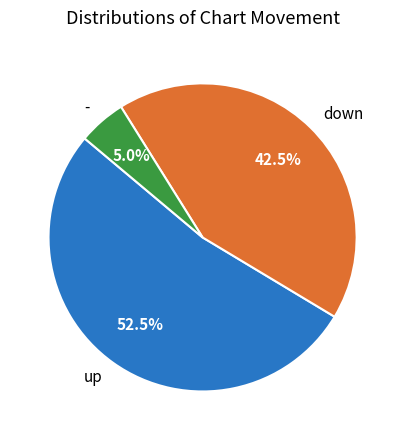

To the nearest percent, what is the difference between the down and up slice percentages?

10%